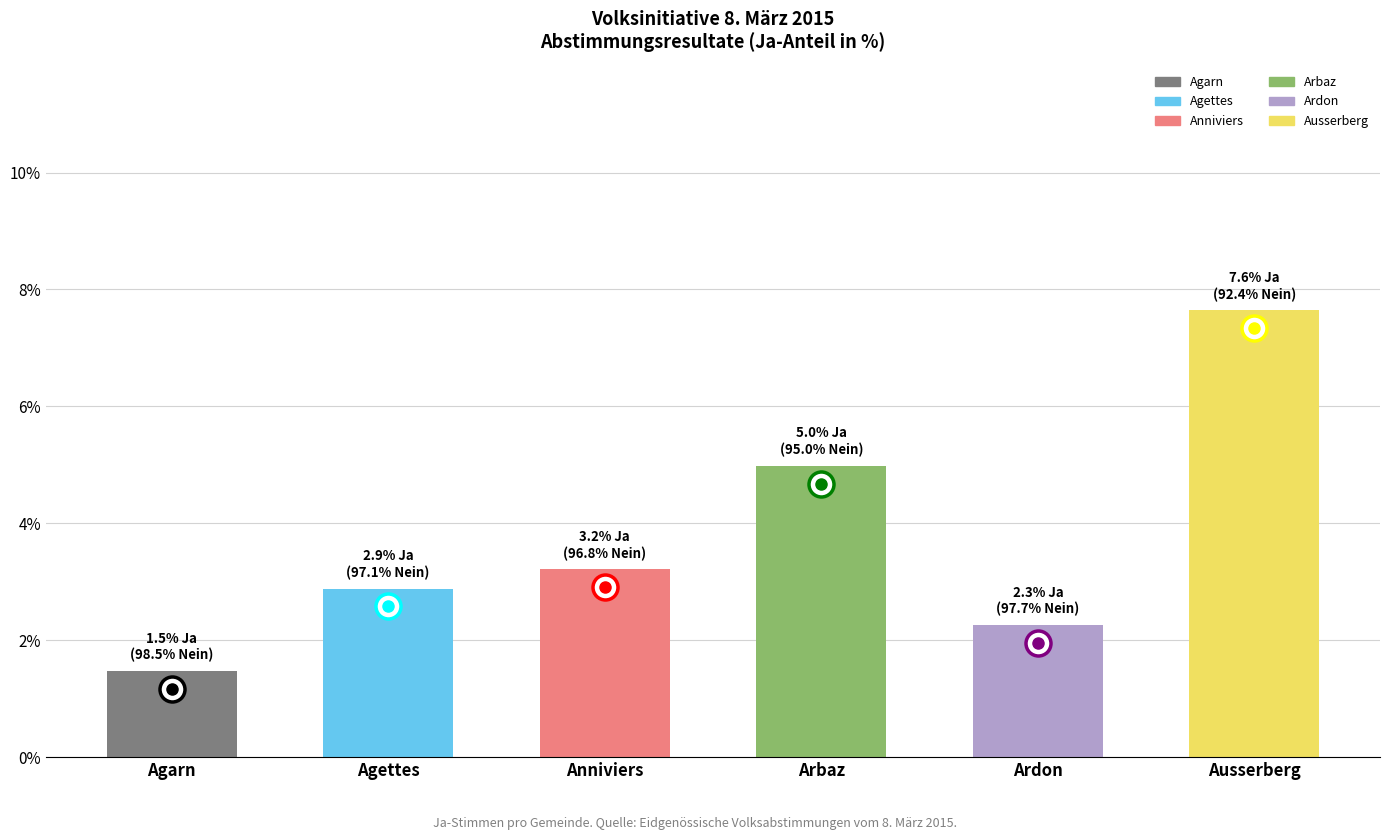

How many values are below 3?

3